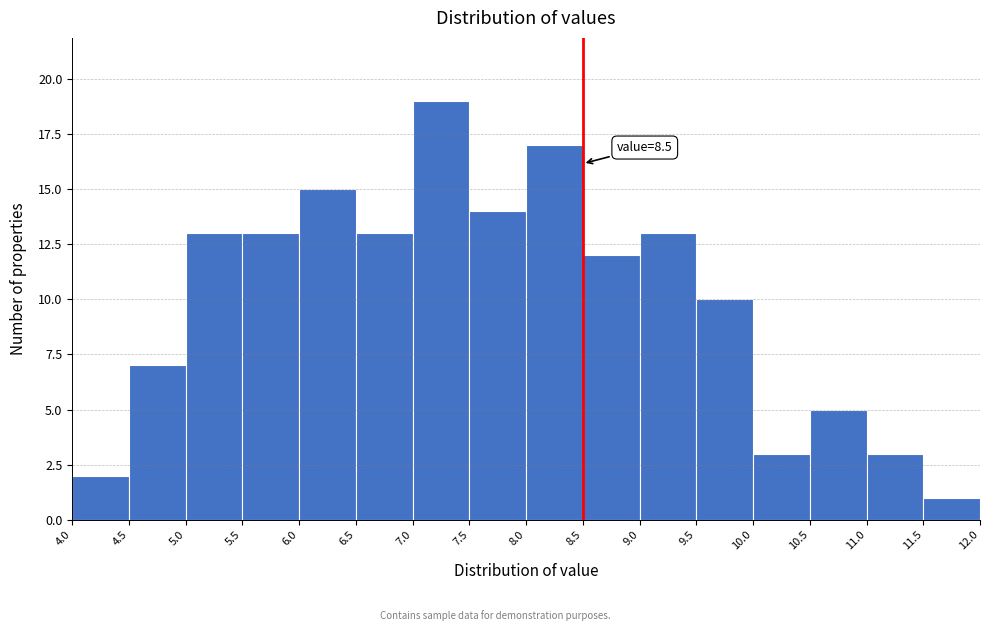

Over which range of the x-axis is the bar tallest?

7.0 to 7.5